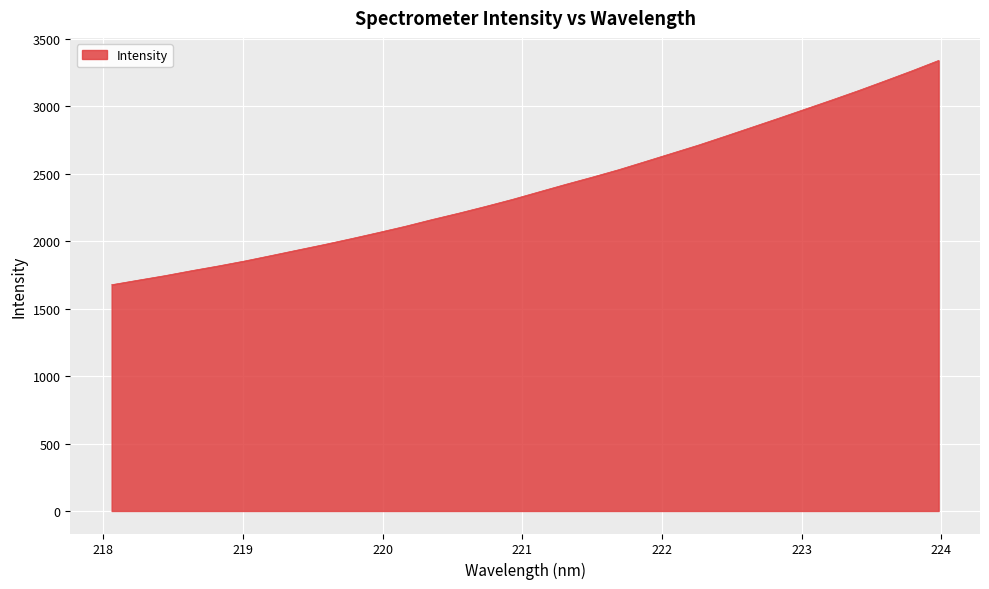

What is the maximum value shown in the chart?

3340.9